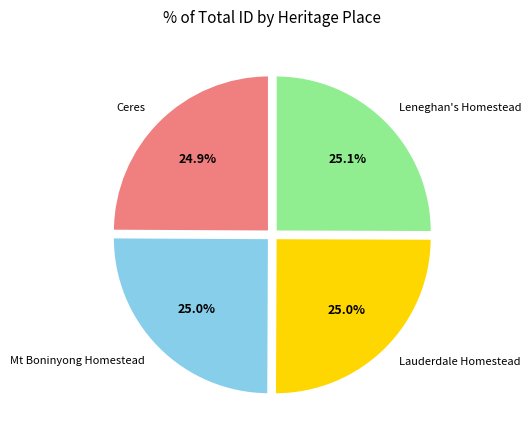

Is there a majority slice in this chart?

No